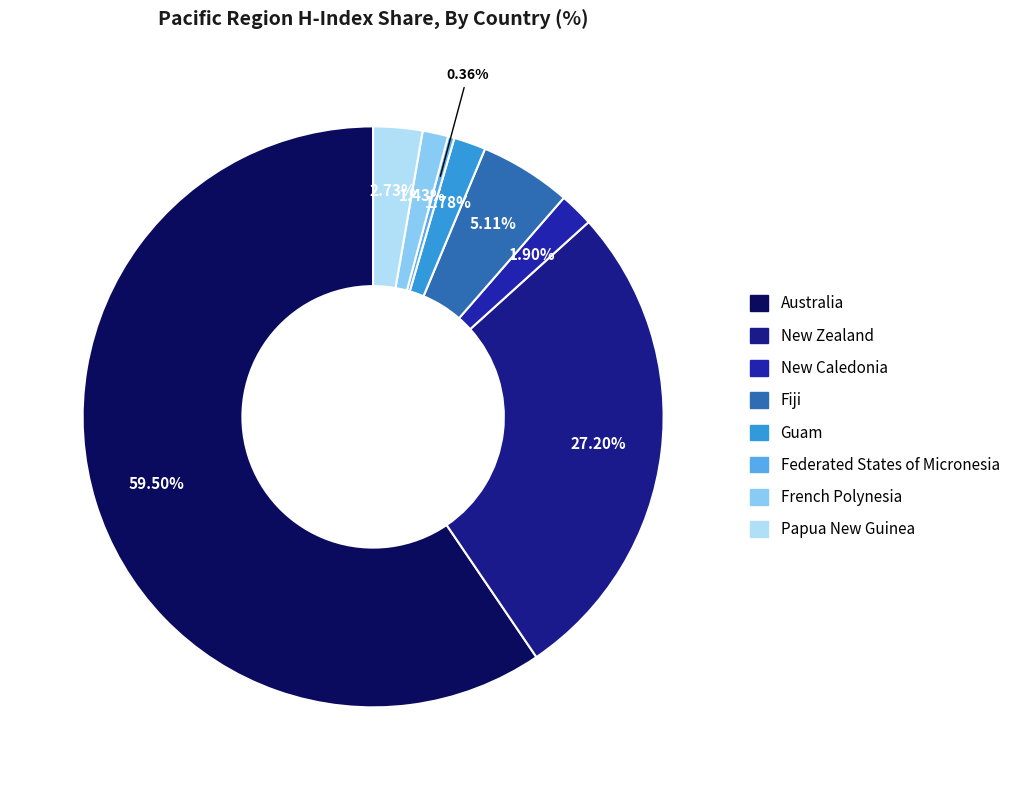

How many segments does this pie chart have?

8